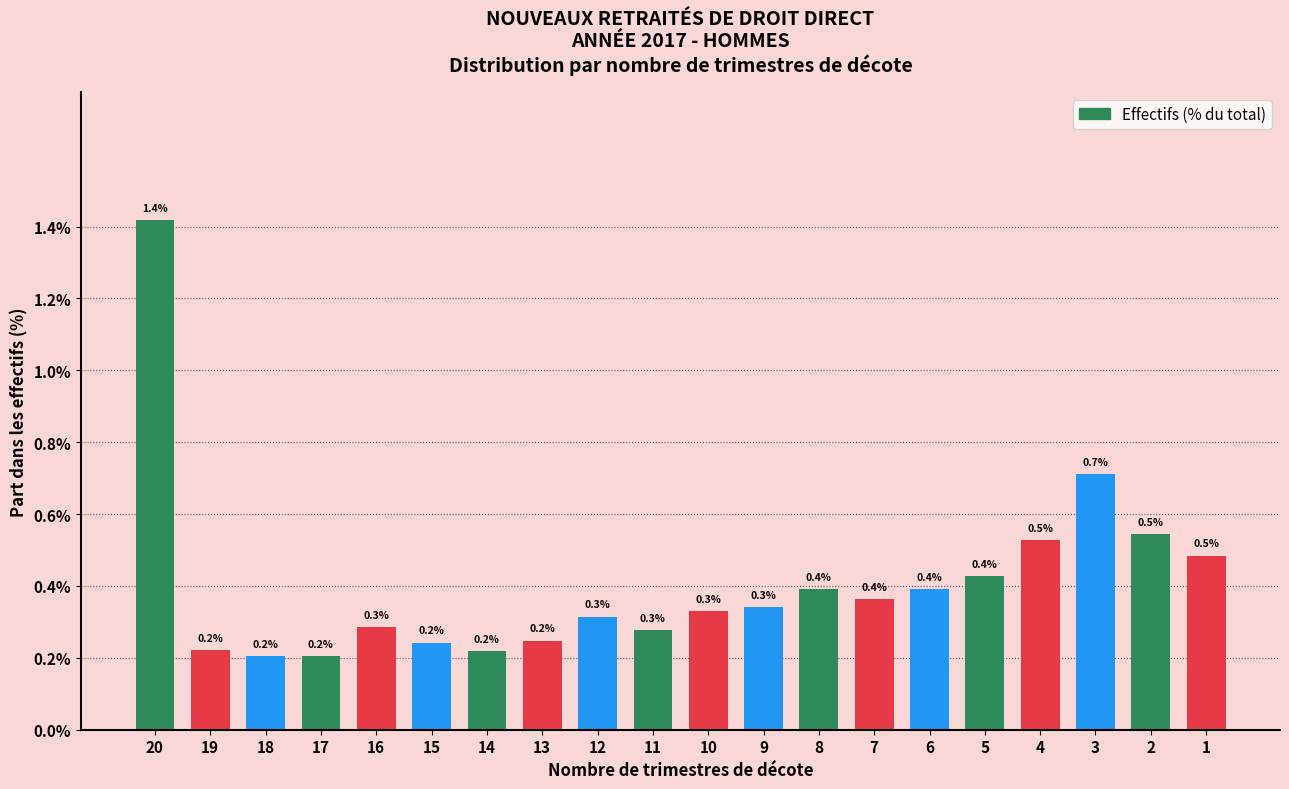

Reading left to right, extract all data points from this chart.

20=1.4	19=0.2	18=0.2	17=0.2	16=0.3	15=0.2	14=0.2	13=0.2	12=0.3	11=0.3	10=0.3	9=0.3	8=0.4	7=0.4	6=0.4	5=0.4	4=0.5	3=0.7	2=0.5	1=0.5